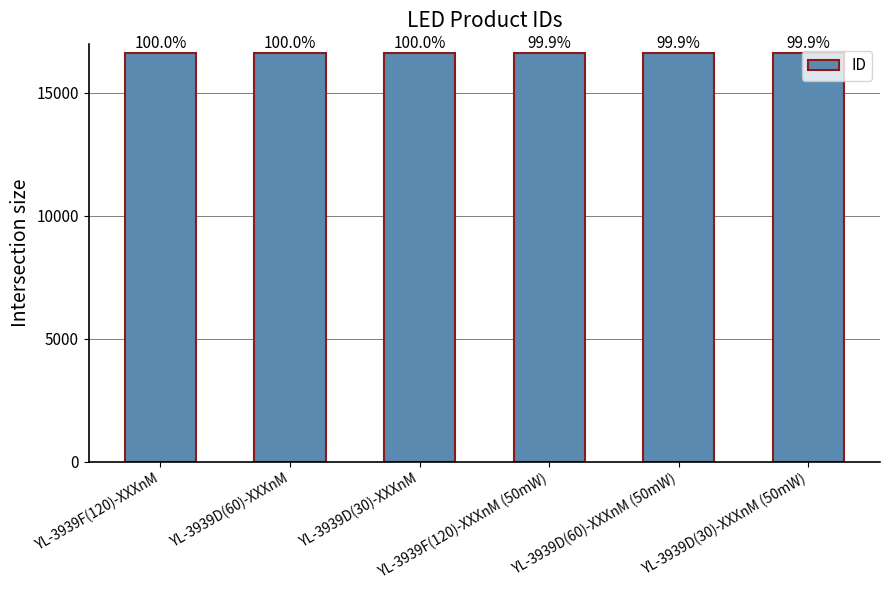

What is the approximate value at YL-3939D(60)-XXXnM?

16626